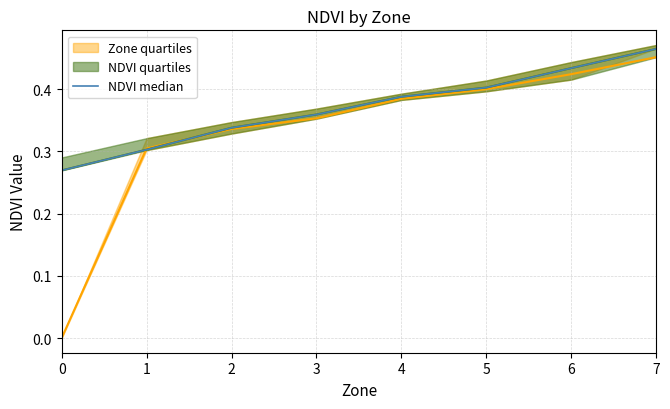

The value at 4 is 0.4. True or false?

True